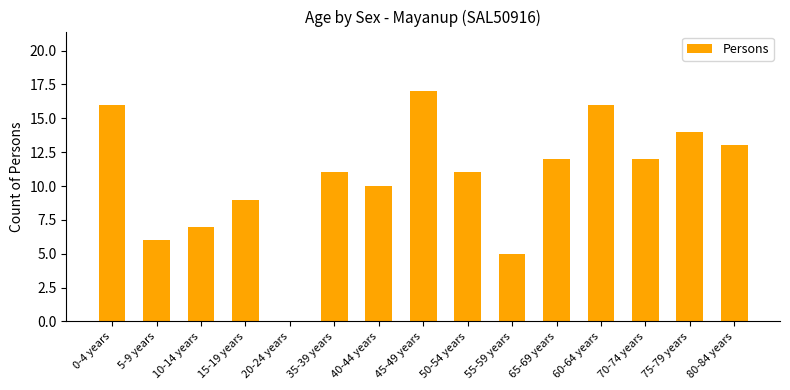

Reading left to right, what are all the values shown in this chart?

0-4 years=16	5-9 years=6	10-14 years=7	15-19 years=9	20-24 years=0	35-39 years=11	40-44 years=10	45-49 years=17	50-54 years=11	55-59 years=5	65-69 years=12	60-64 years=16	70-74 years=12	75-79 years=14	80-84 years=13